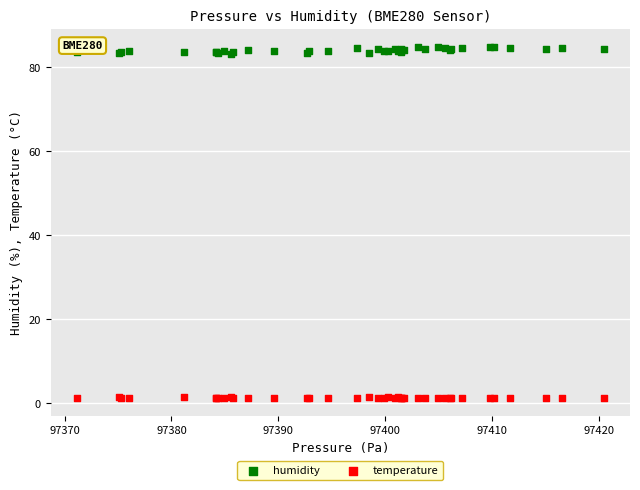

Which series has the largest Y range (max minus min)?

humidity